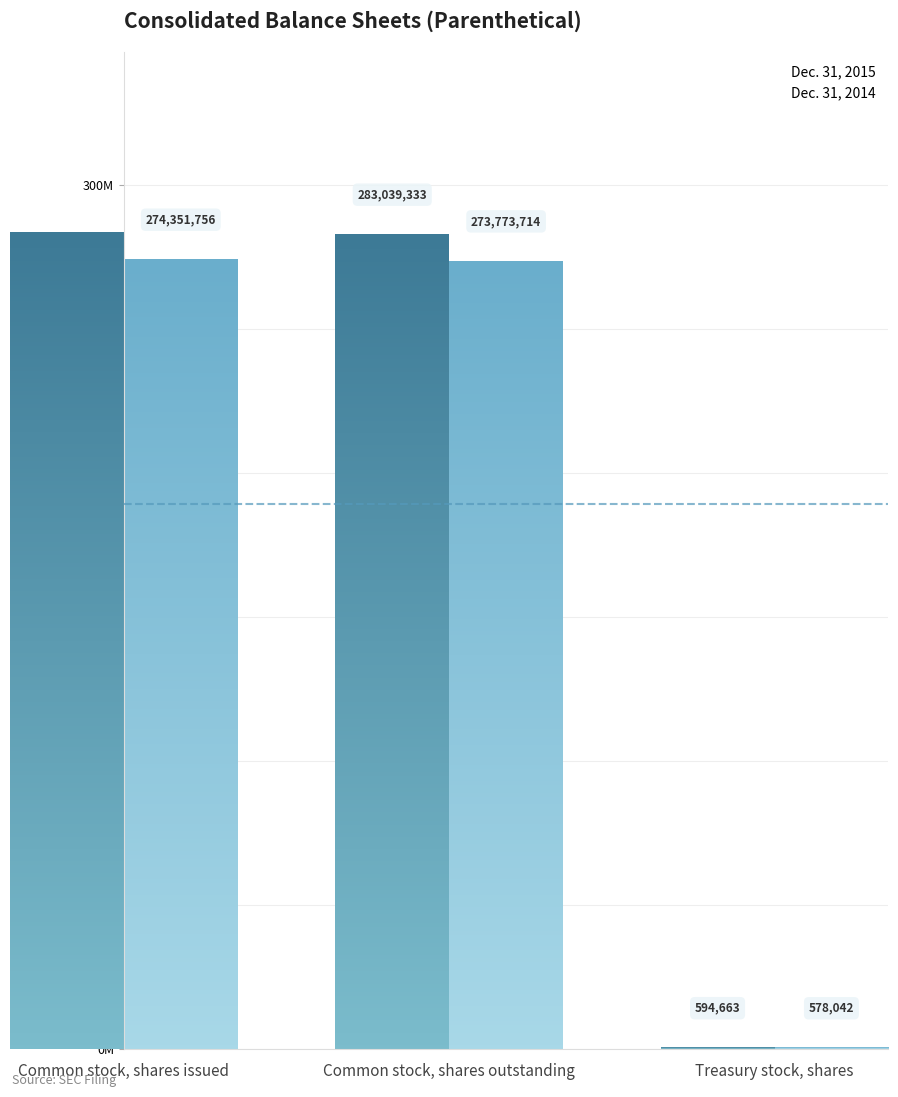

Reading left to right, what are all the values shown in this chart?

Dec. 31, 2015: Common stock, shares issued=283633996	Common stock, shares outstanding=283039333	Treasury stock, shares=594663
Dec. 31, 2014: Common stock, shares issued=274351756	Common stock, shares outstanding=273773714	Treasury stock, shares=578042